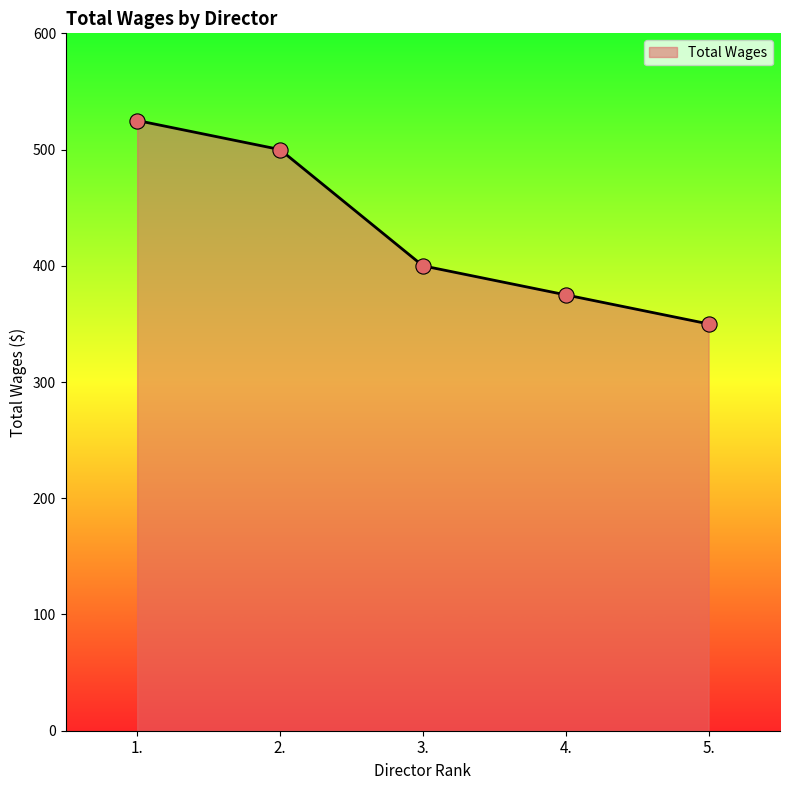

What is the change in value from 2. to 3.?

-100